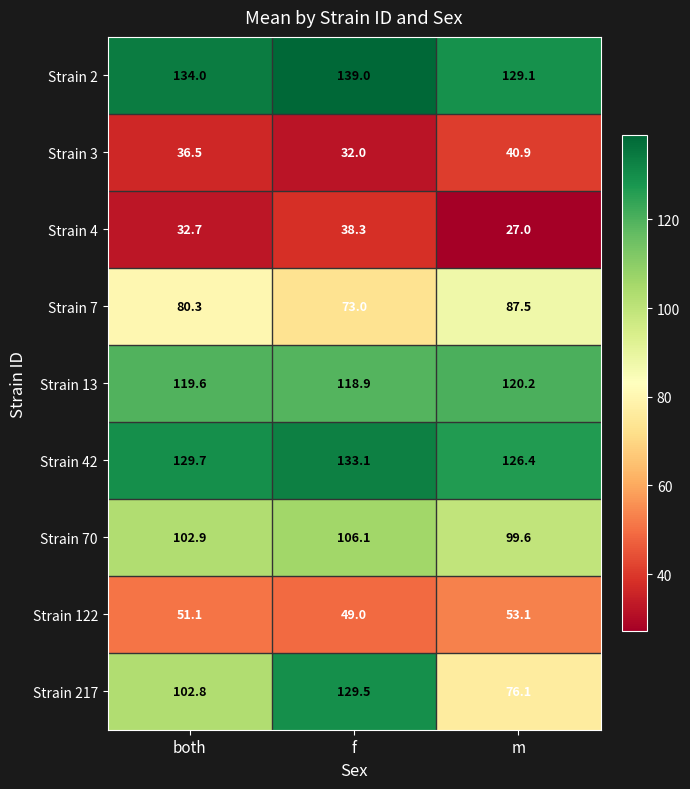

Between both and m, which series saw the biggest shift?

Strain 217